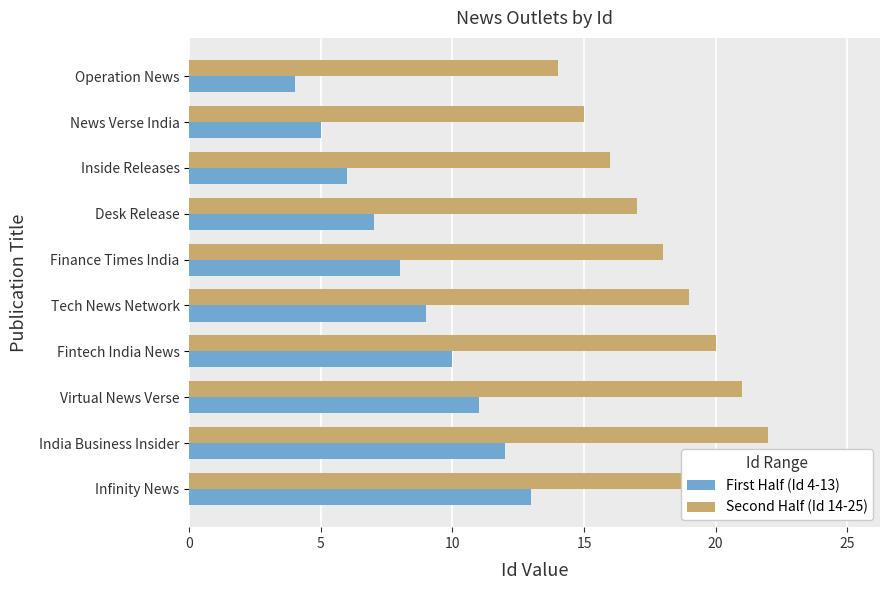

Rank the series by their average value, from lowest to highest.

First Half (Id 4-13), Second Half (Id 14-25)